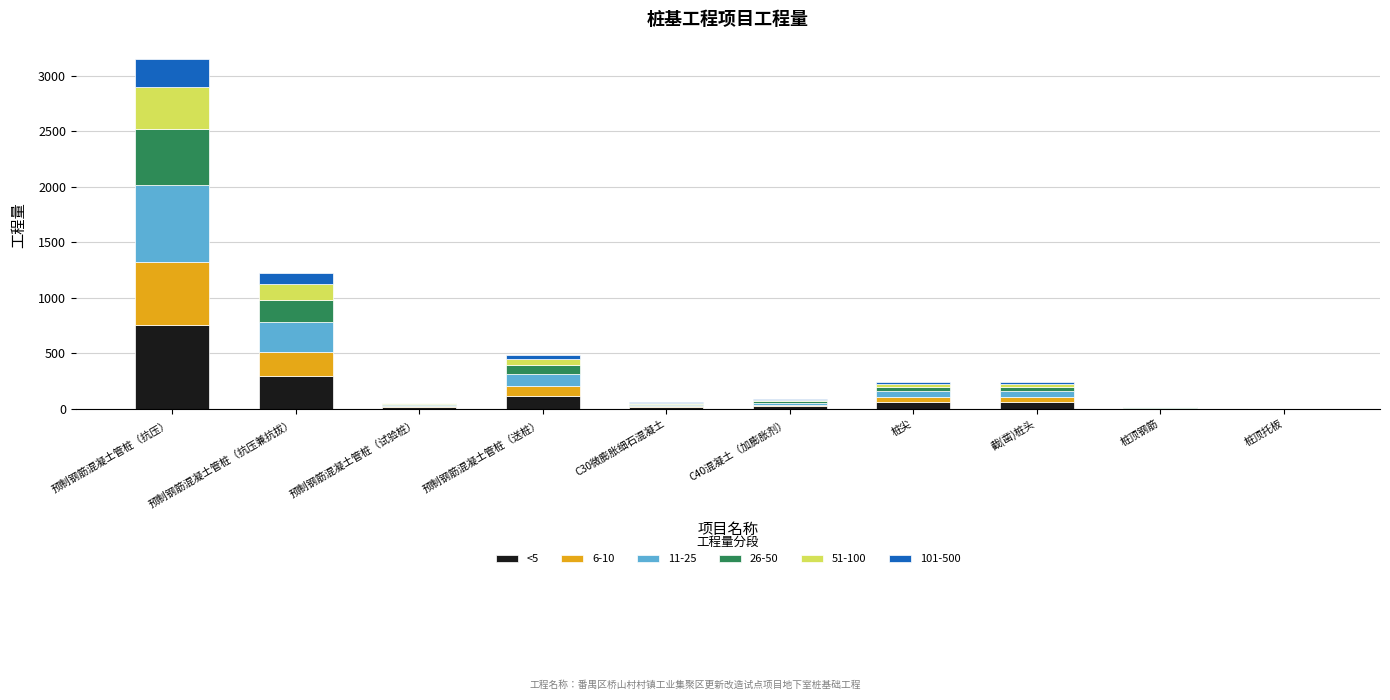

How many categories are shown in the chart?

10